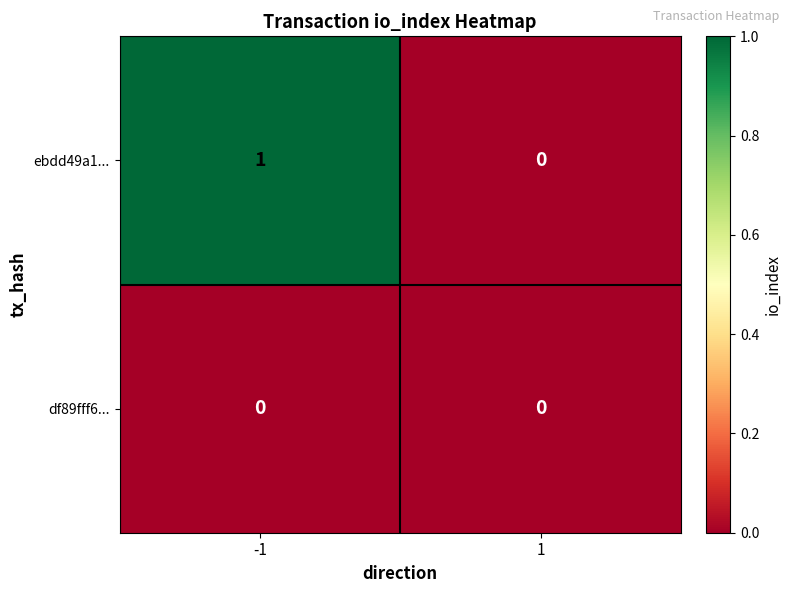

Reading left to right, transcribe all the data shown in this chart.

ebdd49a1...: 1	0
df89fff6...: 0	0